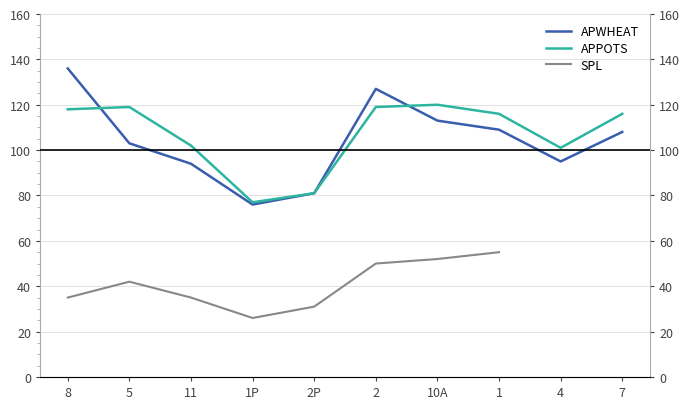

What is the label of the 8th point from the right?

11